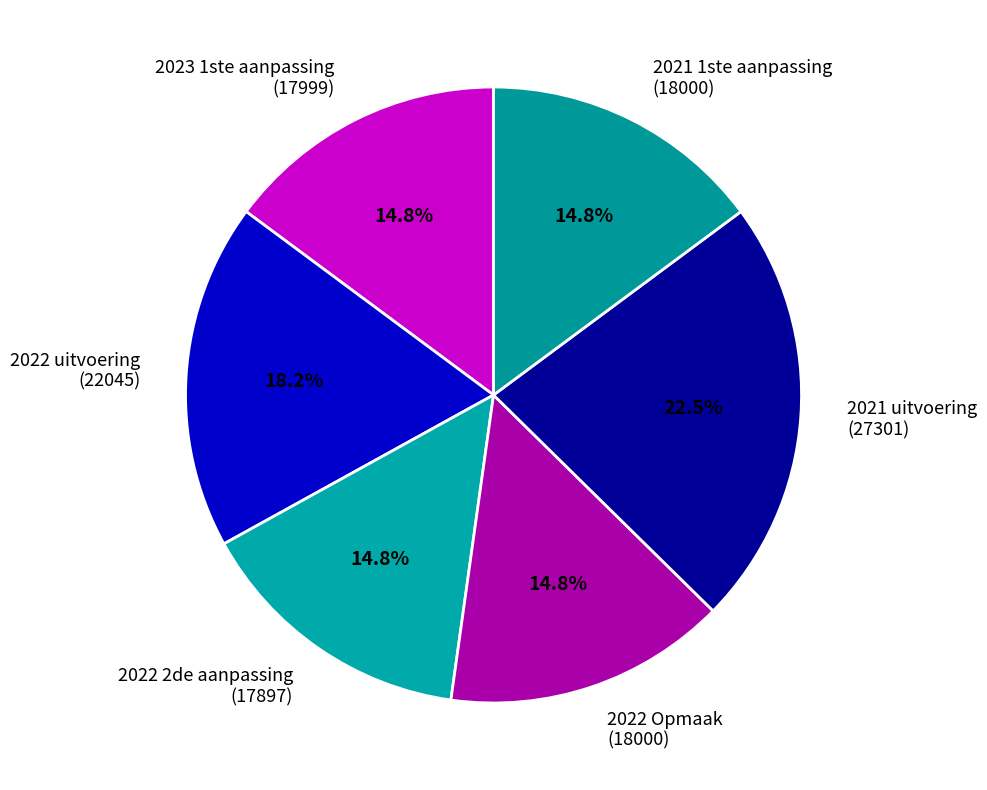

Which category has the biggest portion of the pie?

2021 uitvoering (27301)